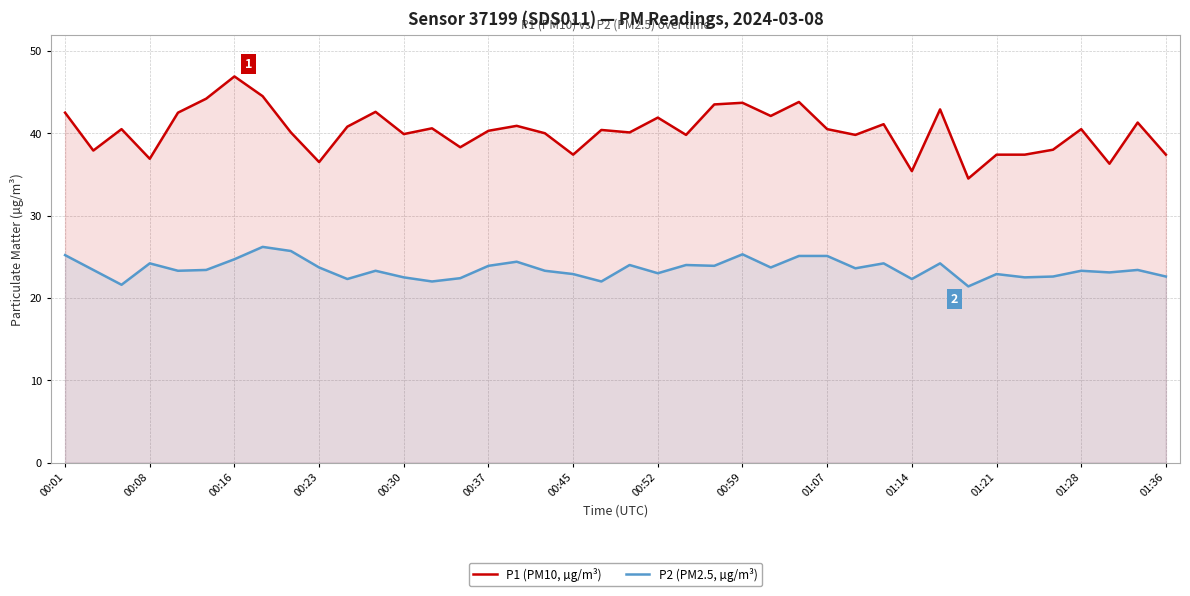

What is the spread (max minus min) of values at 31?

18.7